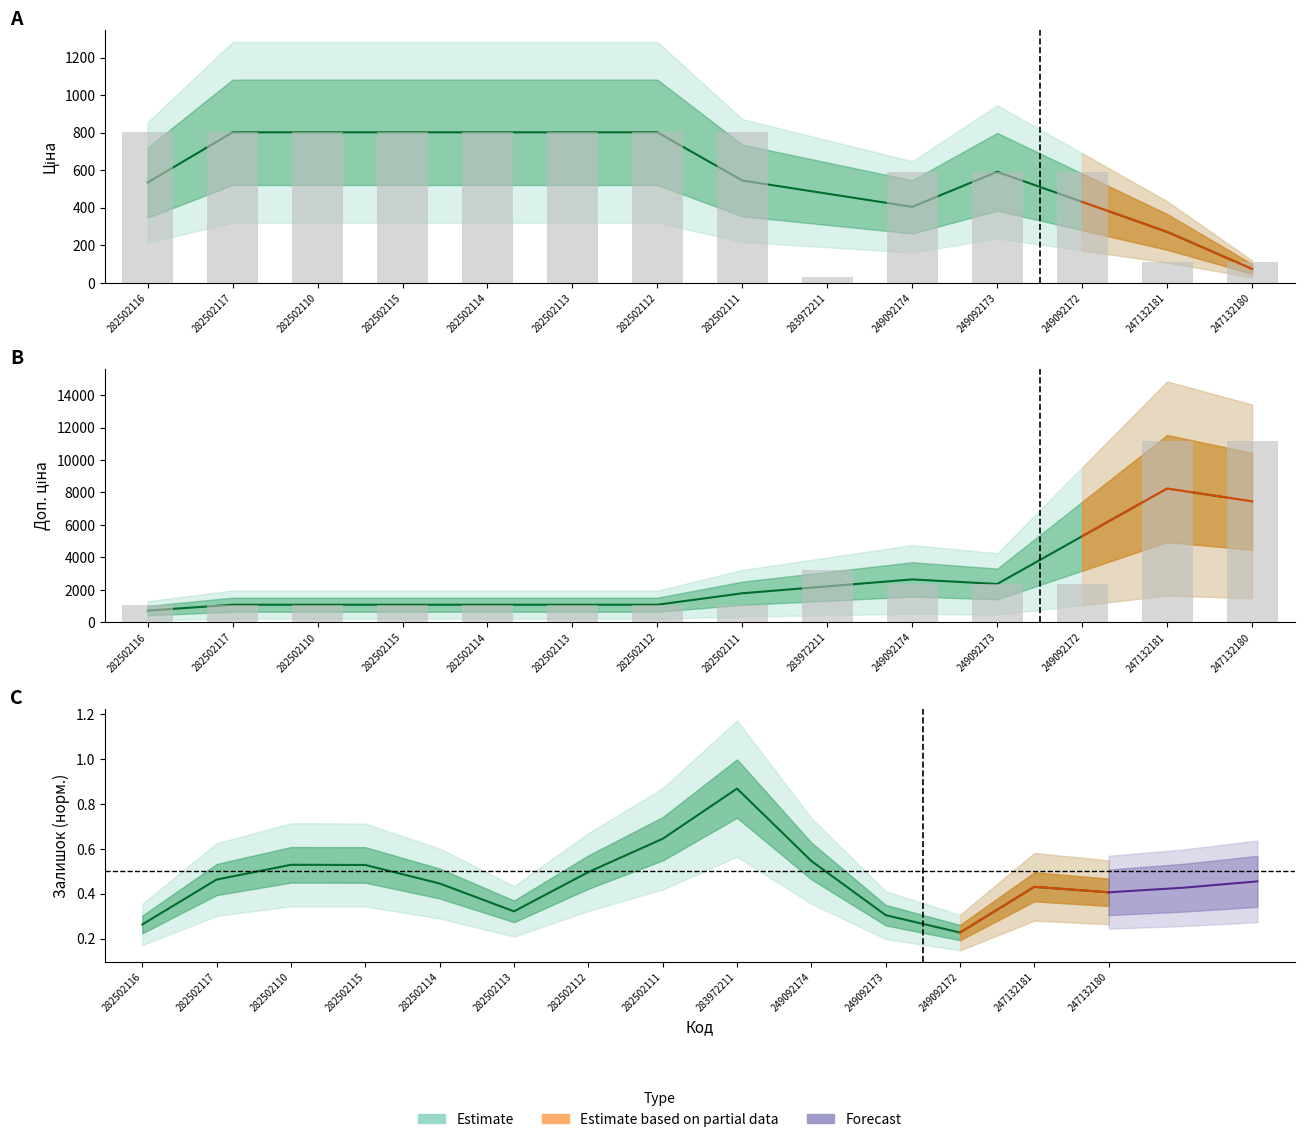

What is the greatest value displayed?

11182.0